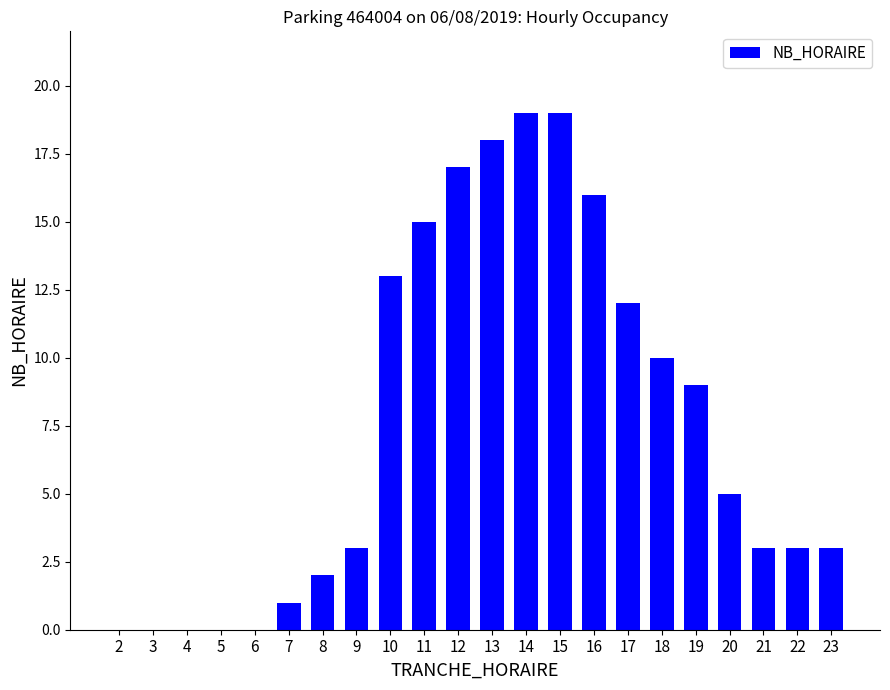

What is the sum of the values at 9 and 5?

3